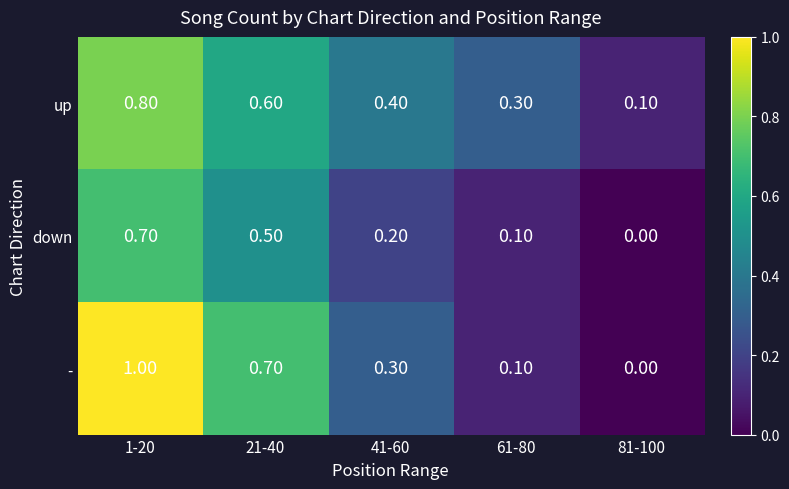

What is the total value across all series at 41-60?

0.9